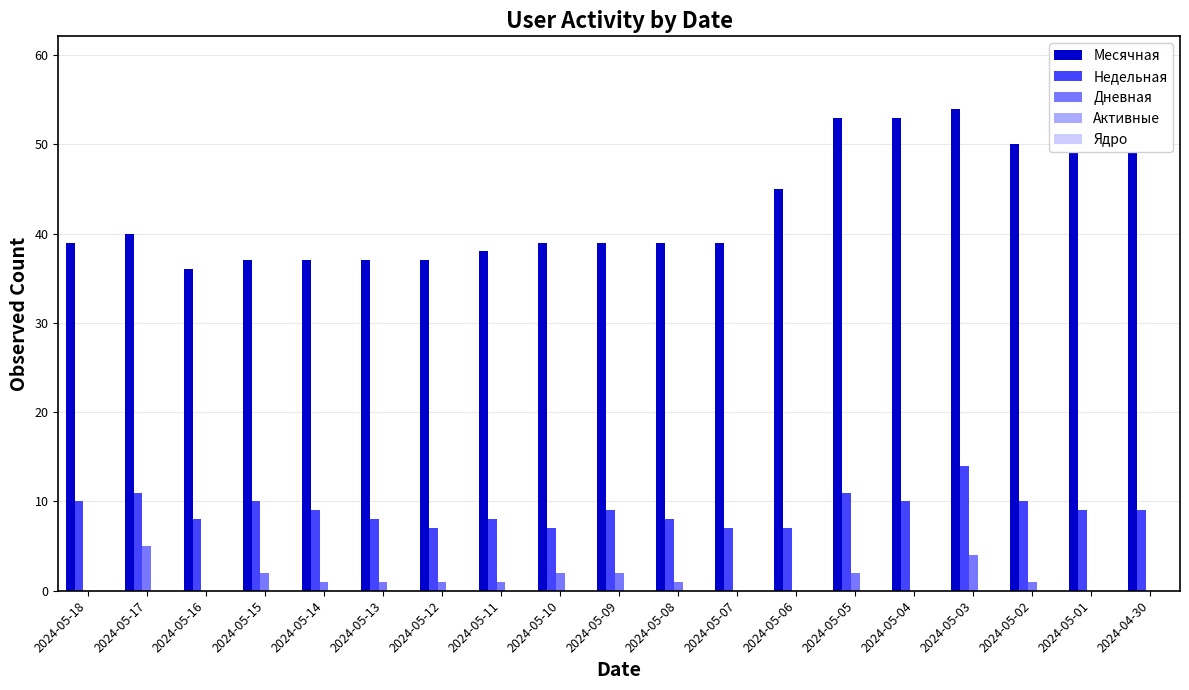

How many groups of bars are there?

19